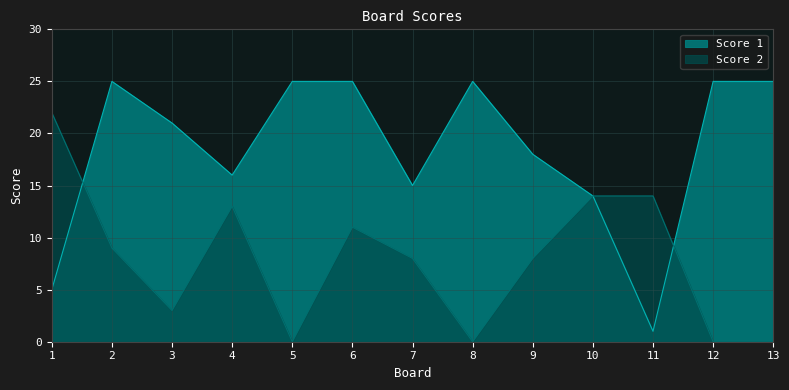

How many values in the Score 2 series are below 8?

5